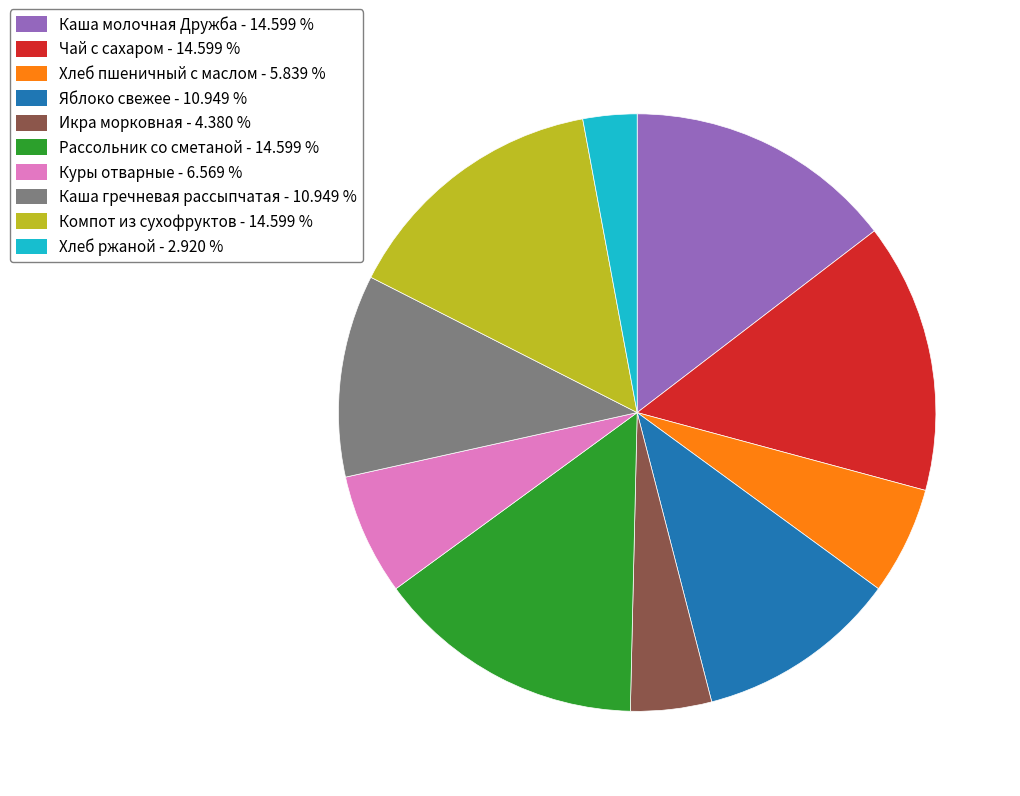

How many segments does this pie chart have?

10